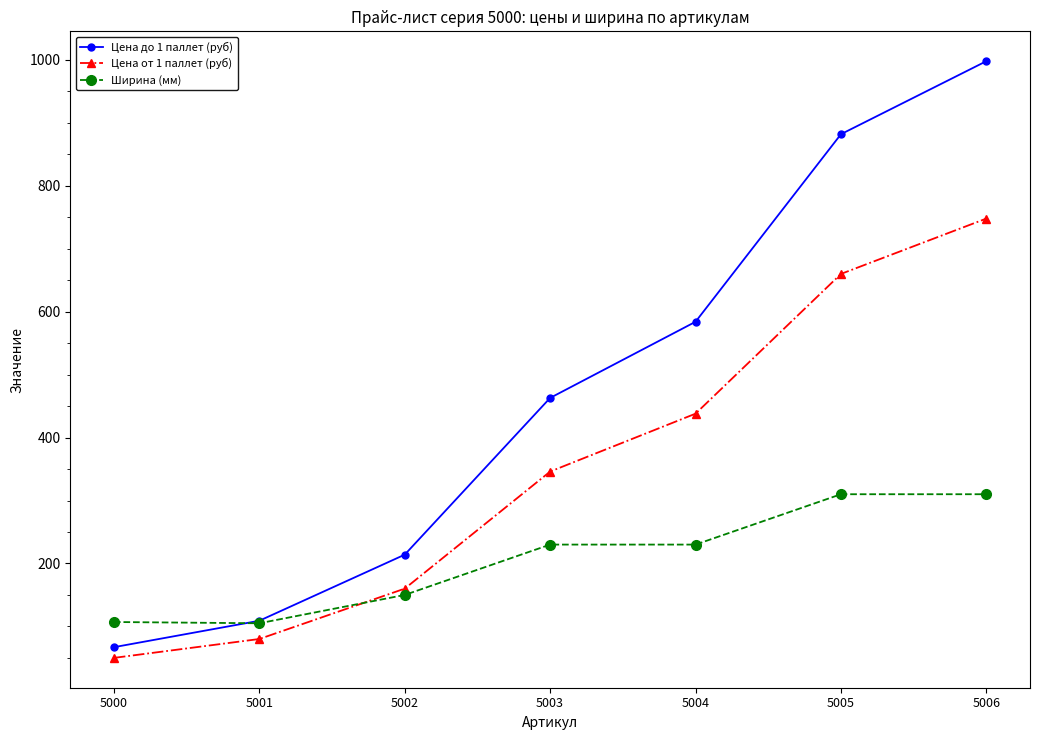

What is the total value across all series at 5001?

294